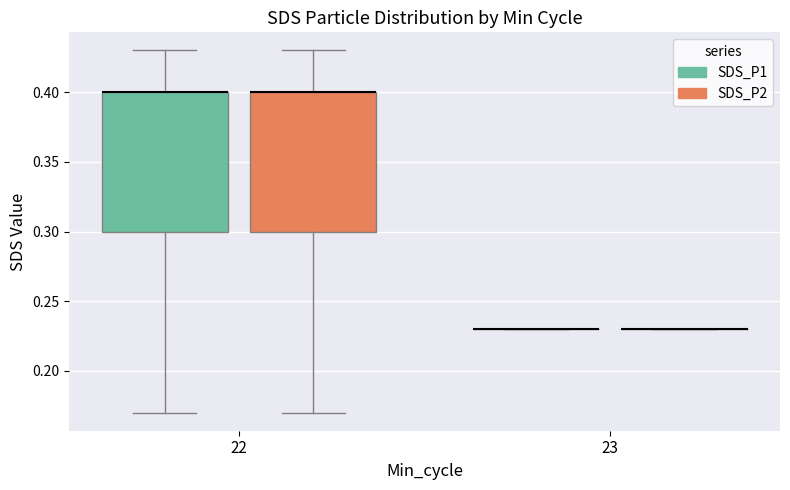

Reading left to right, read every box against the y-axis: the position of its median line, the range the box covers, and the ends of its whiskers. The values are not printed on the chart, so give them approximately, as read against the axis.

22 (SDS_P1): median 0.40 (drawn on the box's upper edge), box 0.30 to 0.40, whiskers 0.17 to 0.43
22 (SDS_P2): median 0.40 (drawn on the box's upper edge), box 0.30 to 0.40, whiskers 0.17 to 0.43
23 (SDS_P1): box collapsed to a line at 0.23, whiskers 0.23 to 0.23
23 (SDS_P2): box collapsed to a line at 0.23, whiskers 0.23 to 0.23